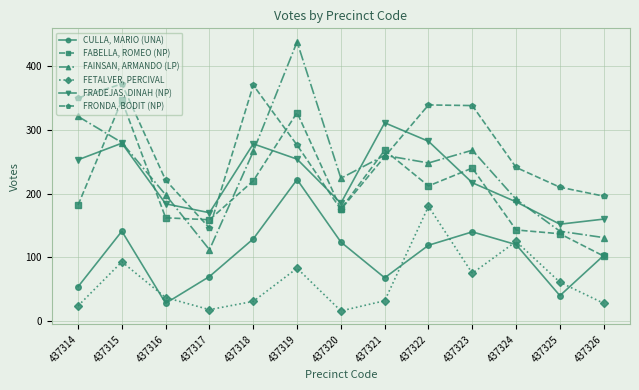

In FAINSAN, ARMANDO (LP), how many points are higher than both neighbors (excluding endpoints)?

3